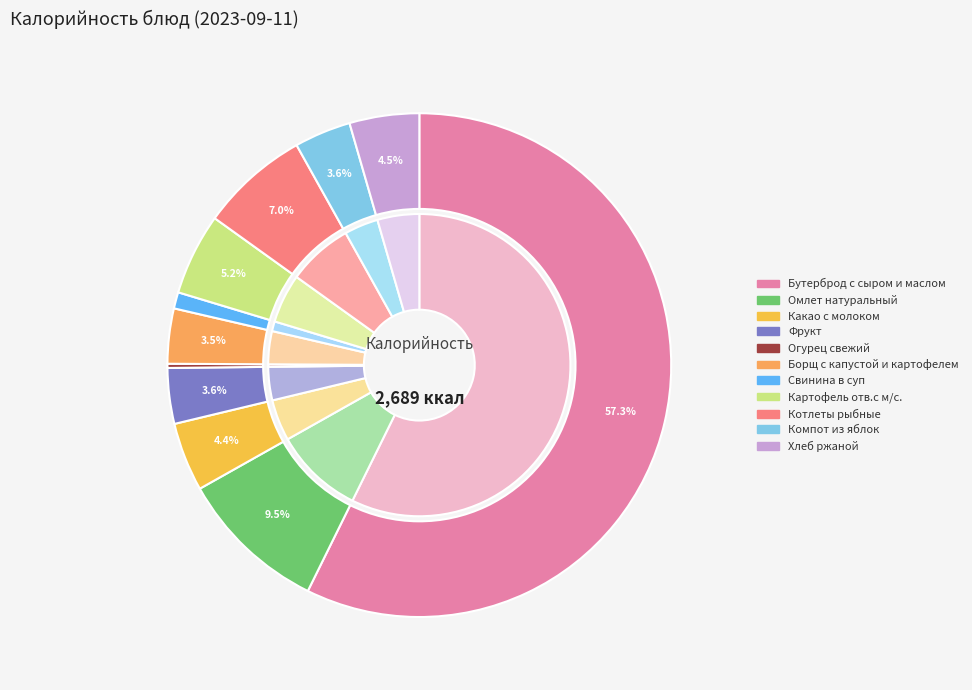

What portion of the pie excludes Компот из яблок?

96.4%